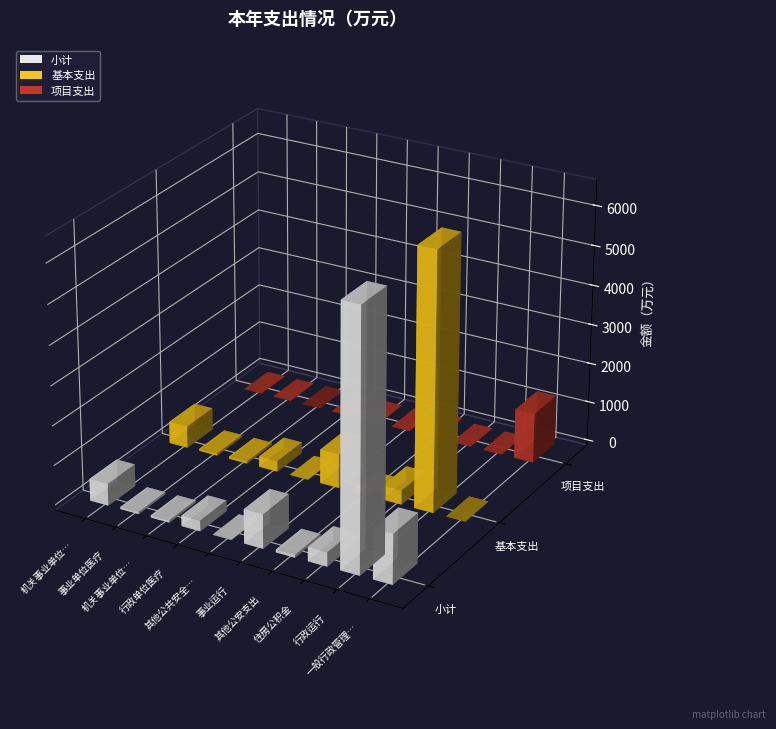

How many groups of bars are there?

10